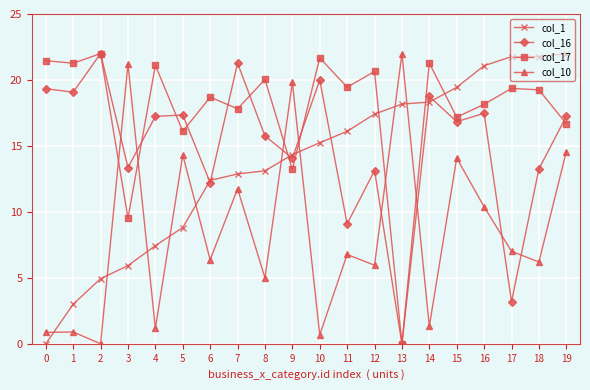

What is the maximum value shown in the chart?

22.0